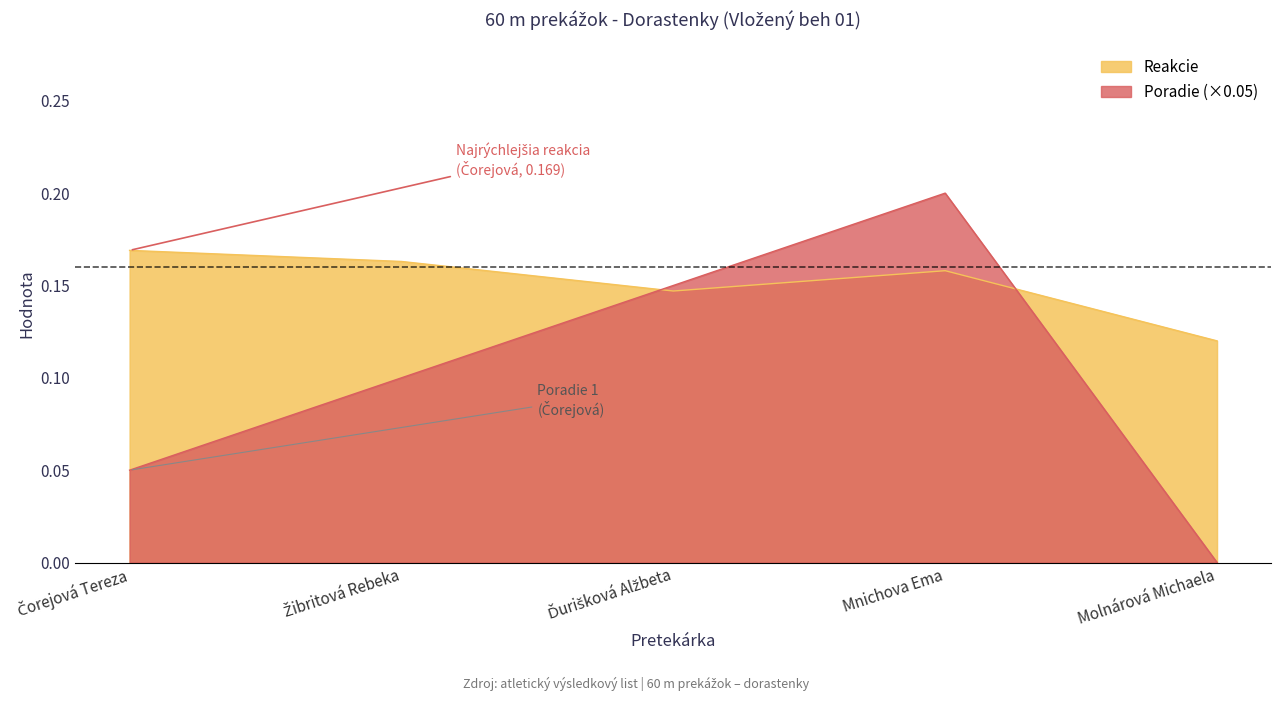

What is the total value across all series at Žibritová Rebeka?

0.3